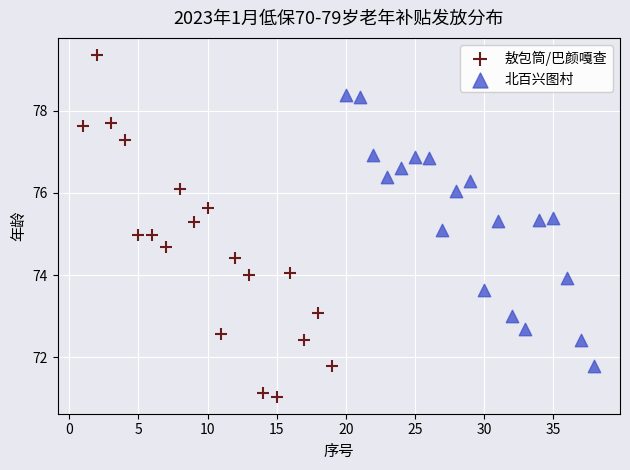

Which series has the widest spread of Y values?

敖包筒/巴颜嘎查